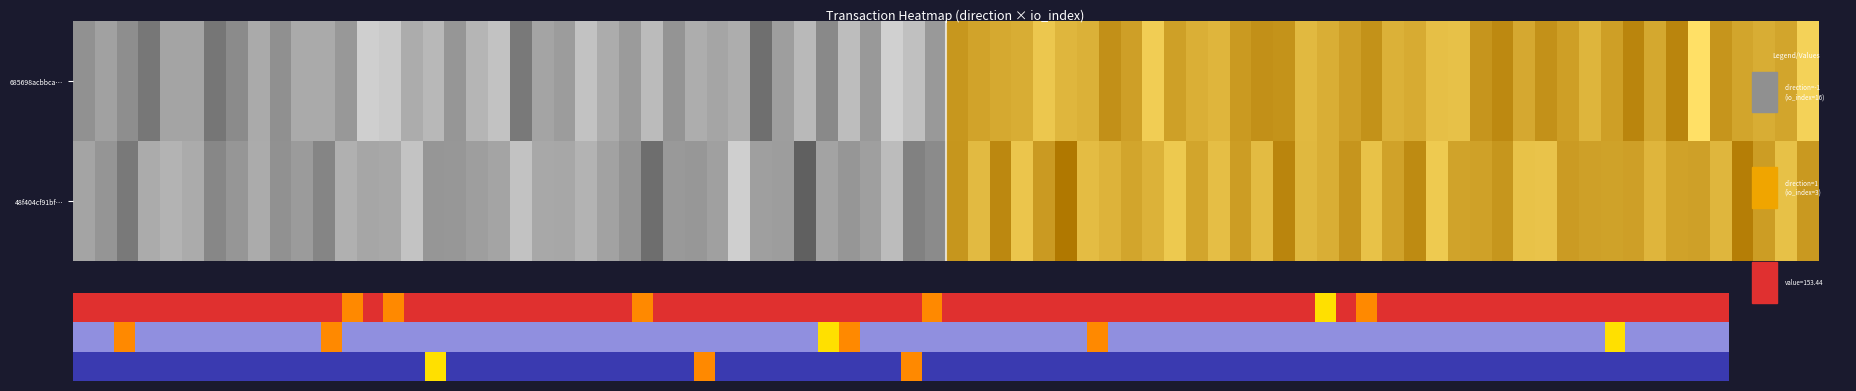

At how many categories does at least one series exceed 2?

1